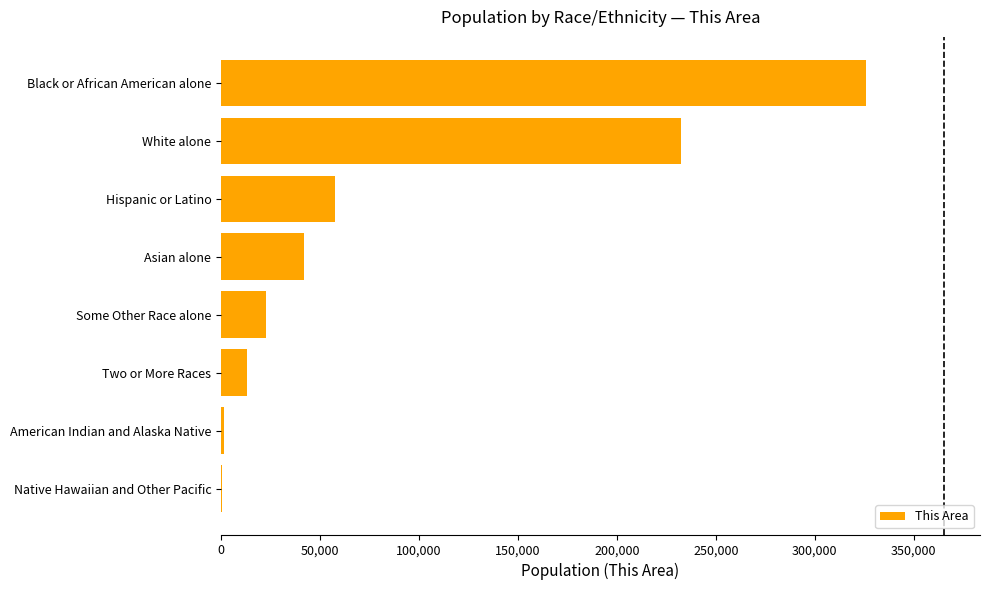

Which category has the highest value across all series?

Black or African American alone